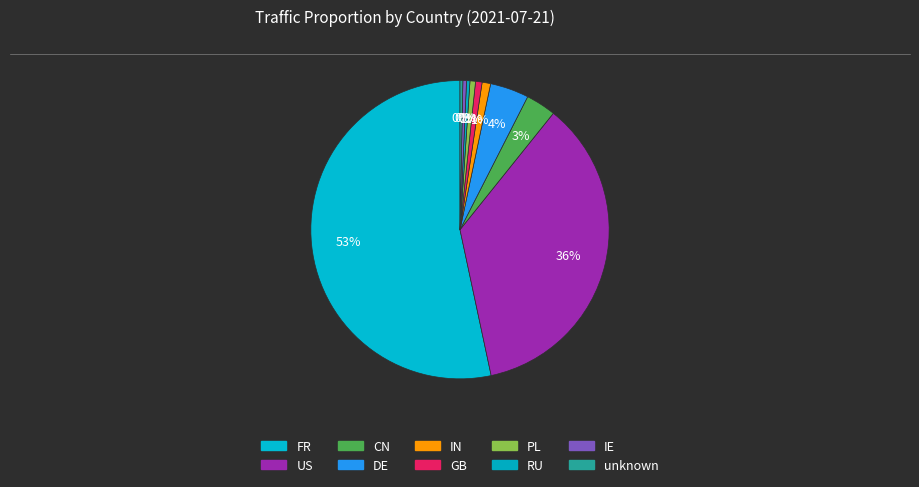

To the nearest percent, what is the average slice percentage?

10%